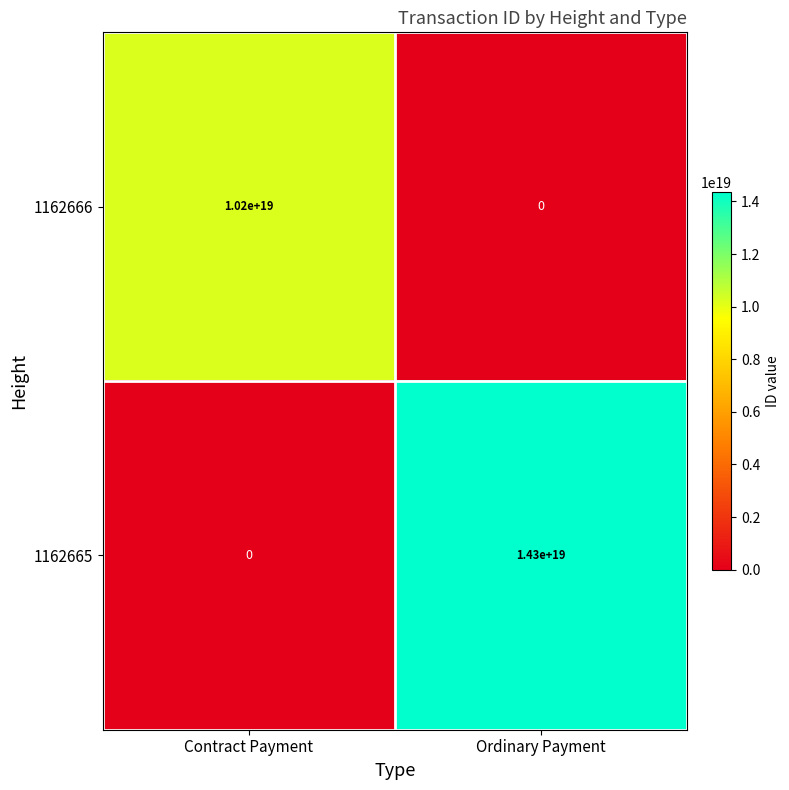

List the series in order of their overall mean, highest first.

1162665, 1162666